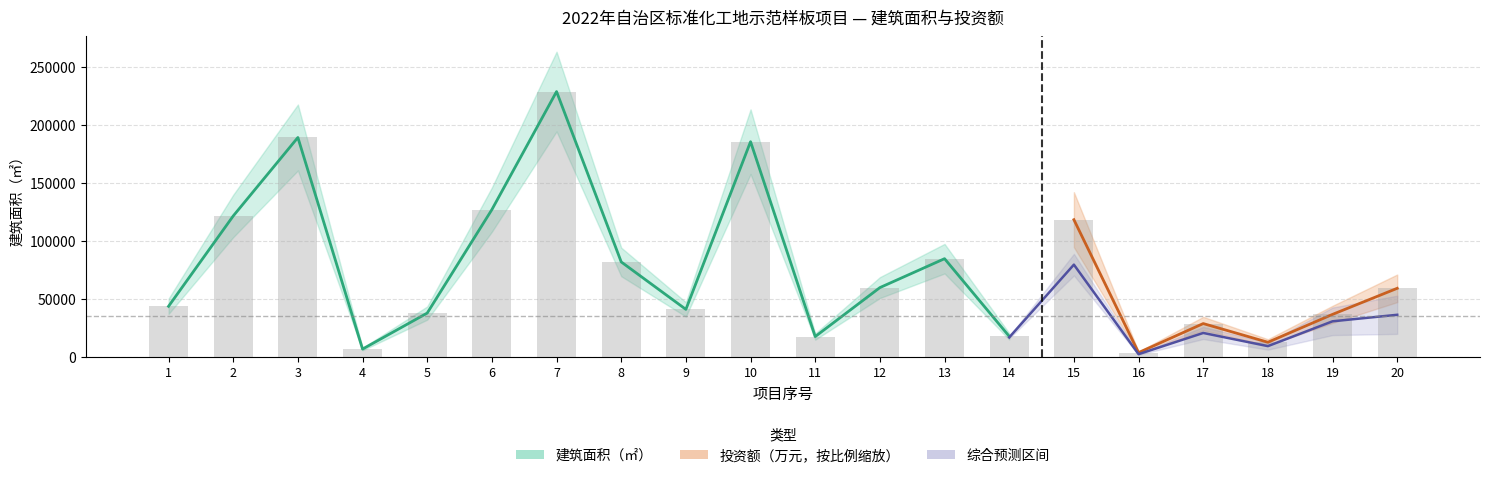

Approximately how many times larger is the value at 11 compared to 2?

0.1